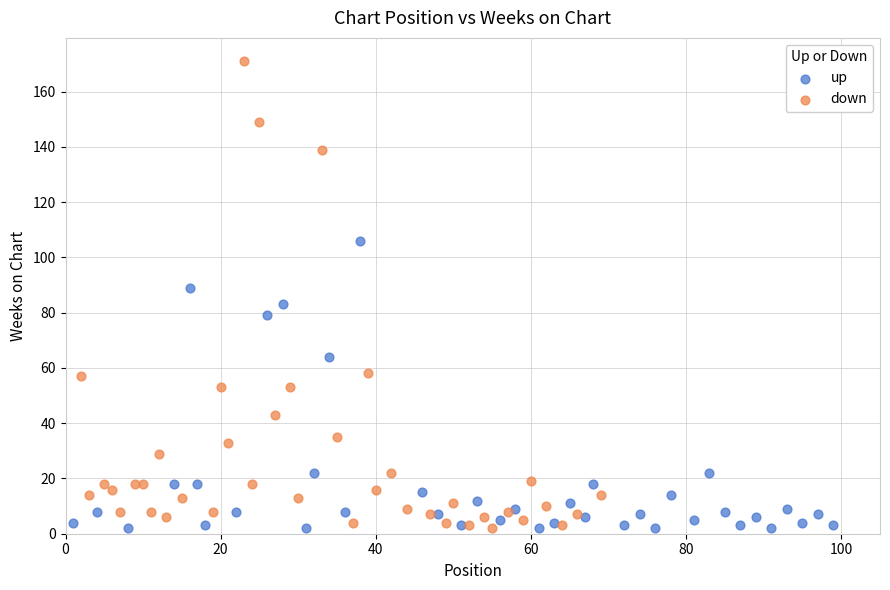

Which series has the largest Y range (max minus min)?

down